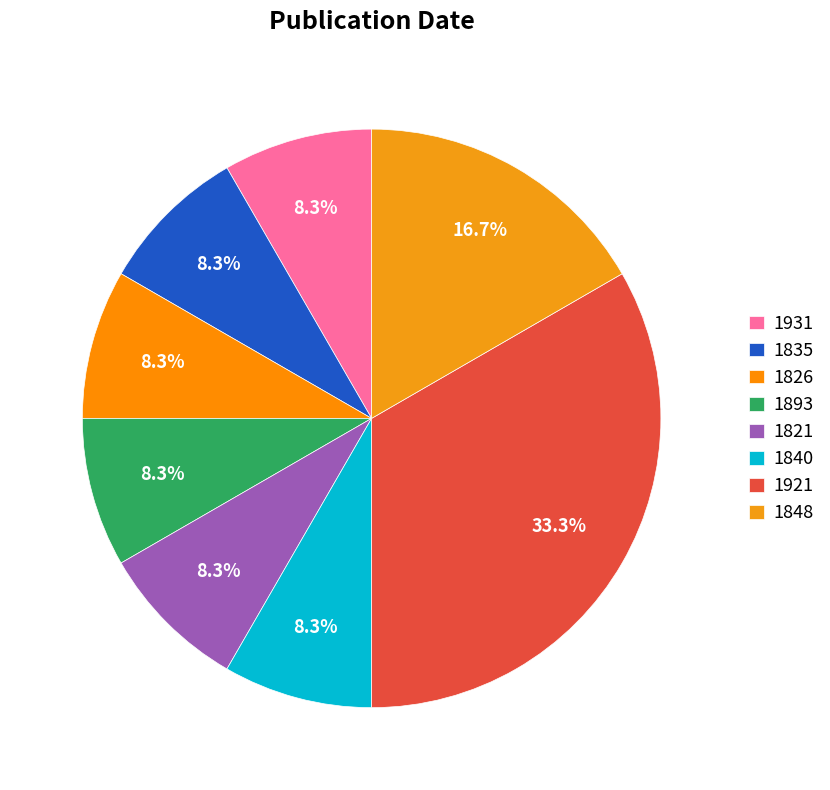

Is there a majority slice in this chart?

No